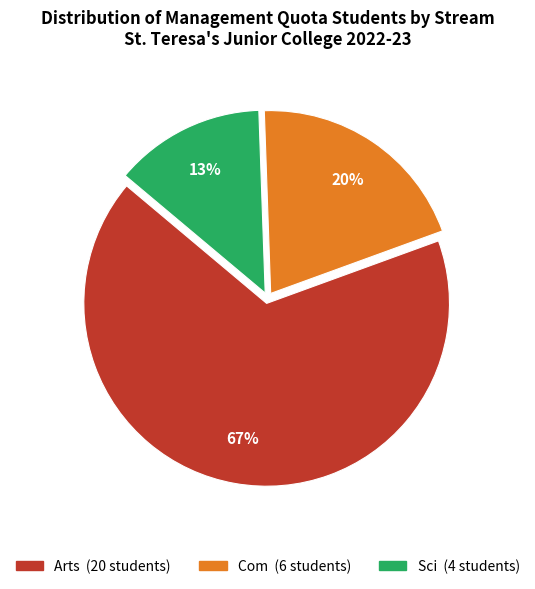

Count the number of slices in the pie.

3